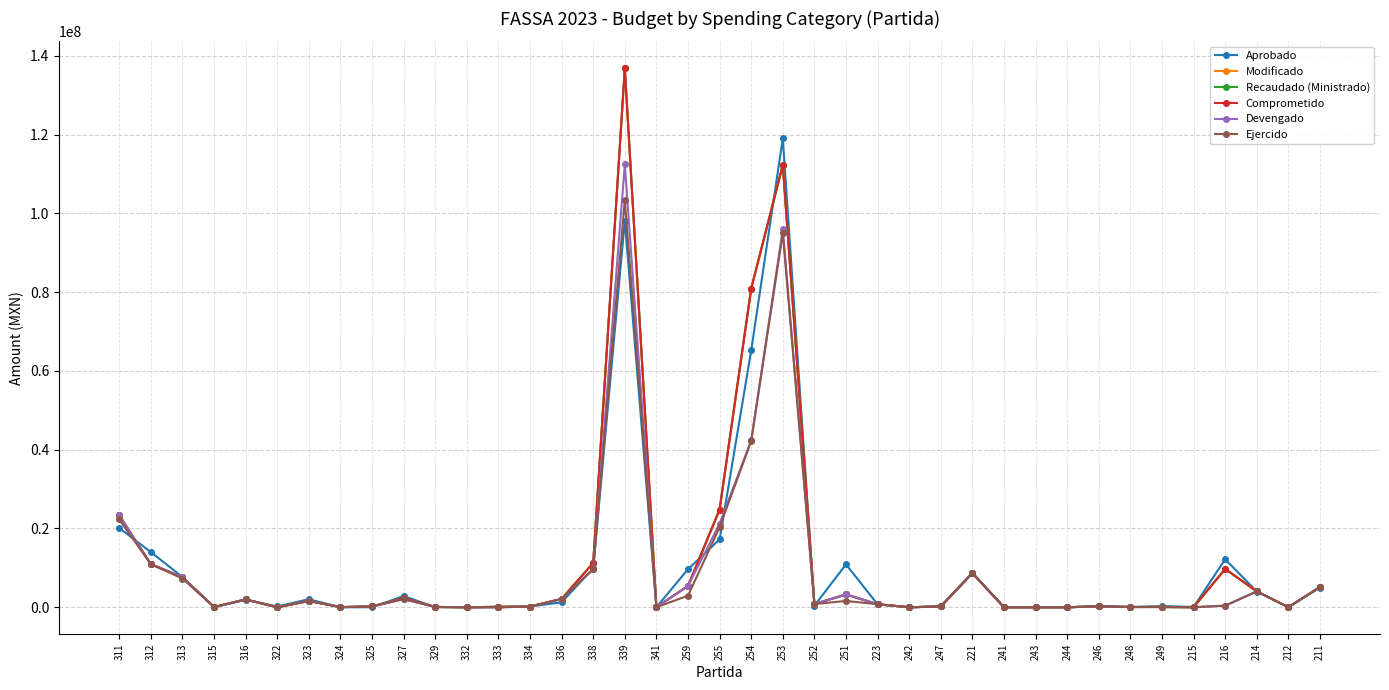

How many categories are shown in the chart?

39